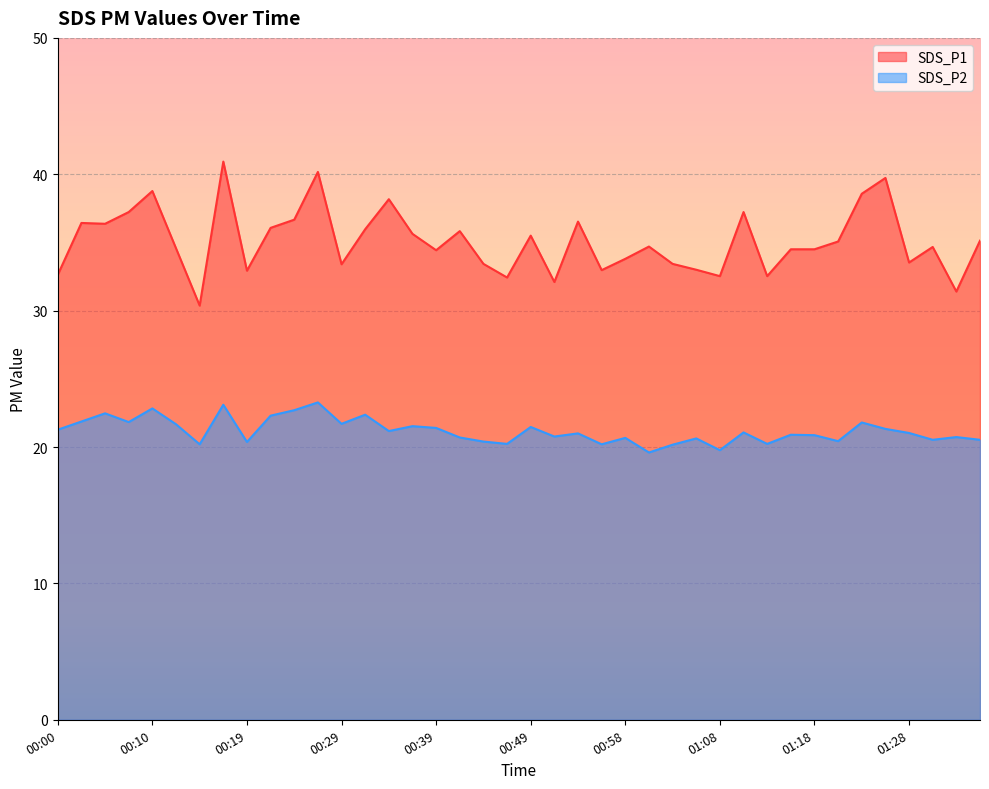

True or false: SDS_P1 and SDS_P2 intersect in this chart.

False